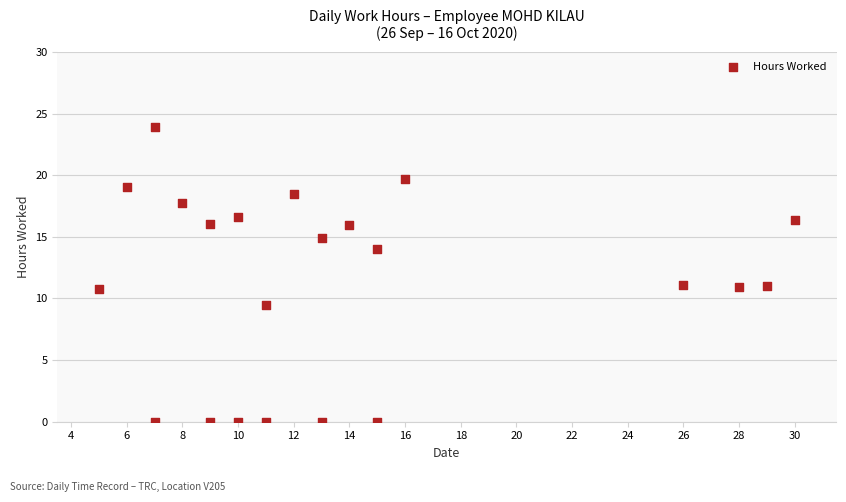

What is the range of X values (max minus min)?

25.0